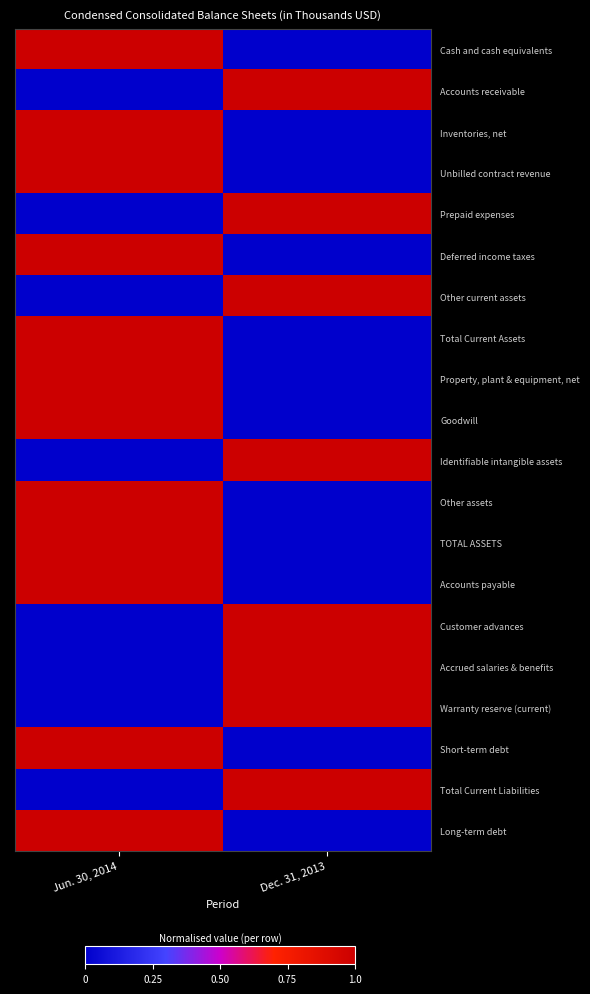

At how many categories does at least one series exceed 0?

2